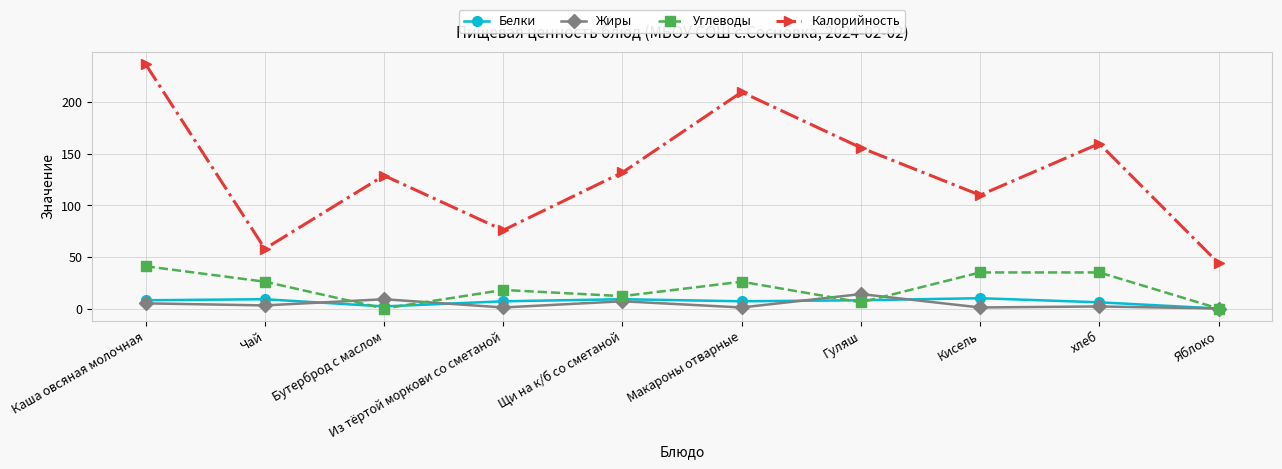

Is the value of Калорийность at Гуляш greater than the value of Углеводы at Гуляш?

Yes